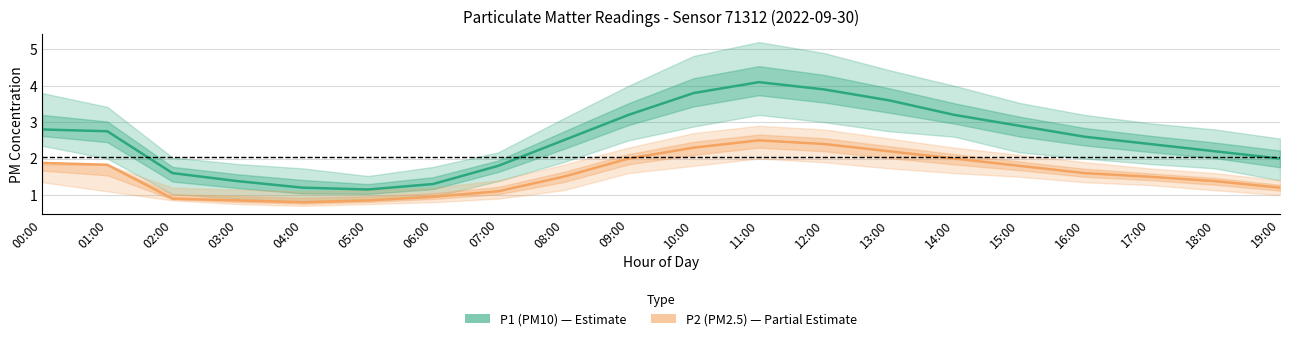

What position from the left is 17:00?

18